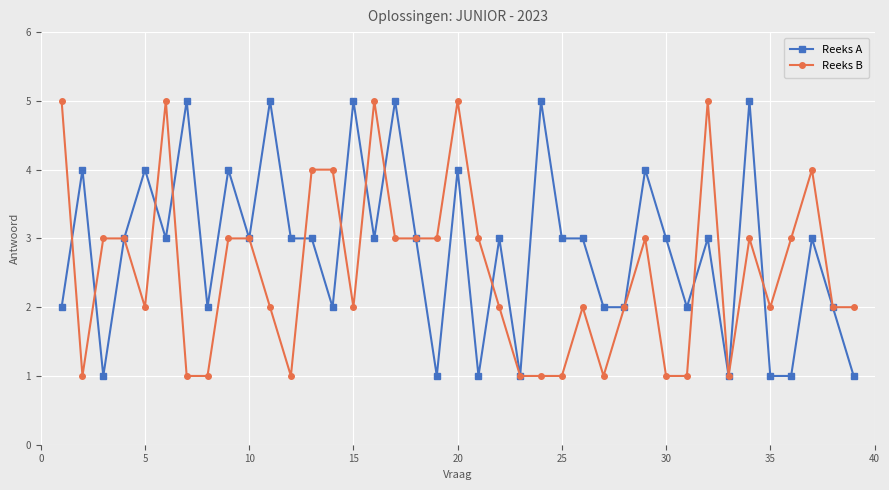

Which series has the largest total across all categories?

Reeks A